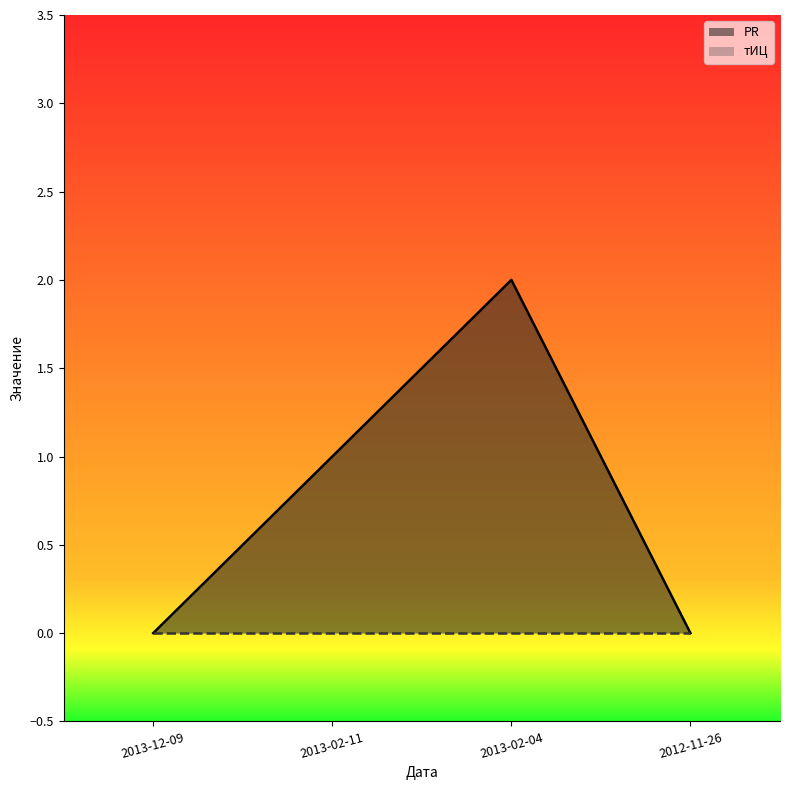

The value of тИЦ at 2013-02-04 is 0. True or false?

True